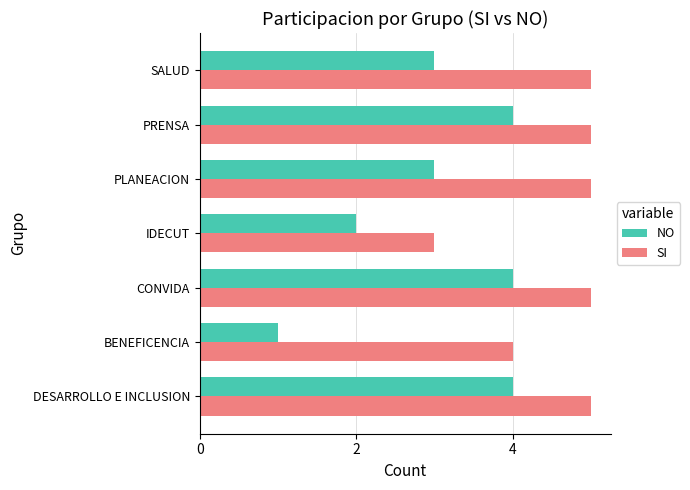

What value does the SI series have at DESARROLLO E INCLUSION?

5